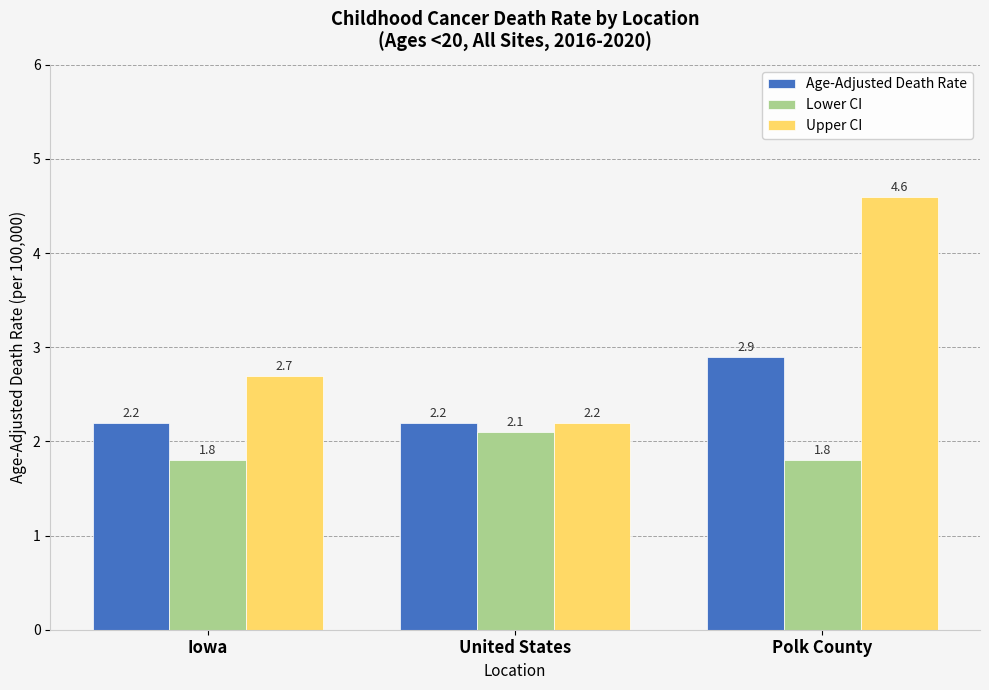

What is the label of the 2nd bar from the right?

United States